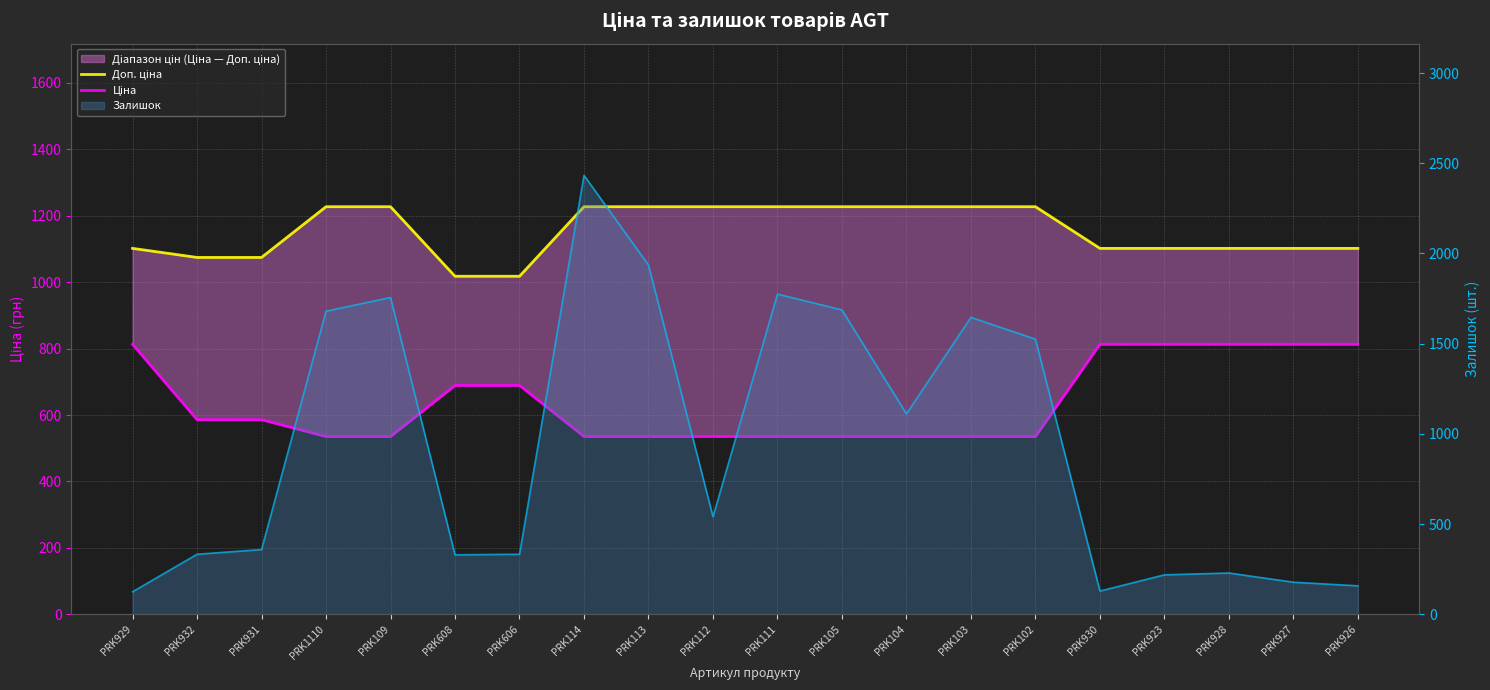

Is it true that Ціна equals 586.0 at PRK931?

True